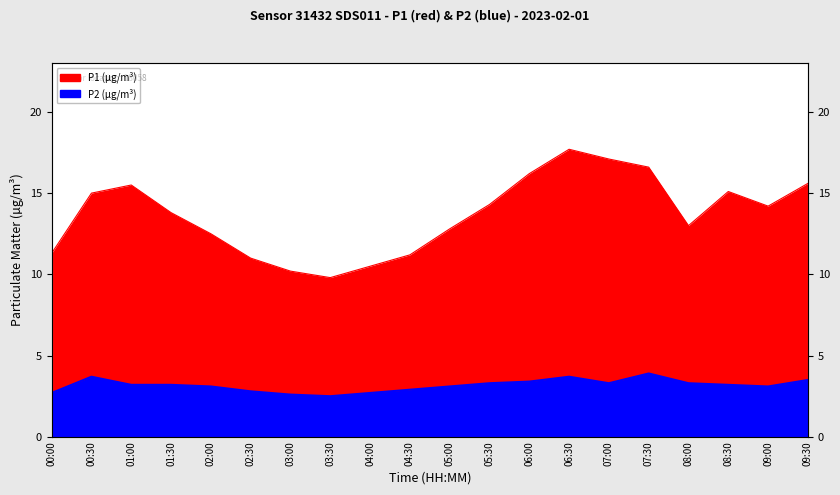

What is the value of the P1 point at the 11th from the left?

12.8